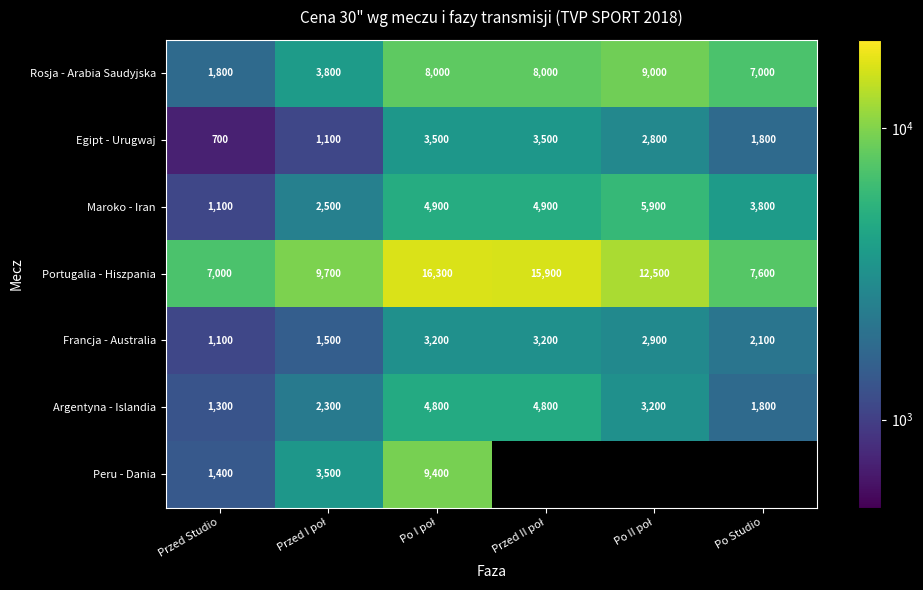

What is the spread (max minus min) of values at Przed Studio?

6300